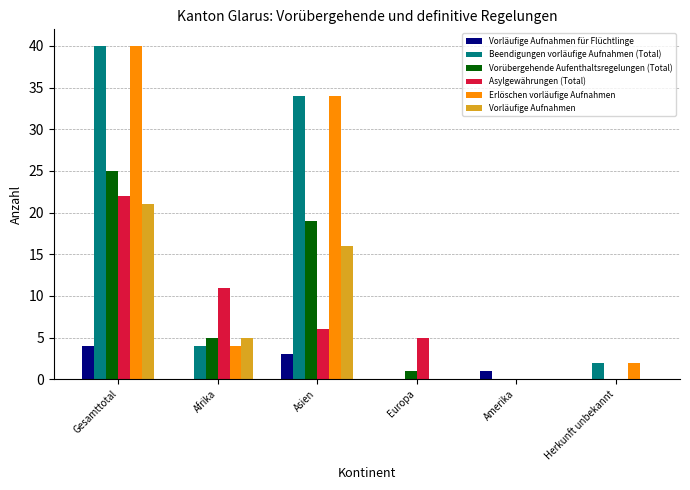

What is the greatest value displayed?

40